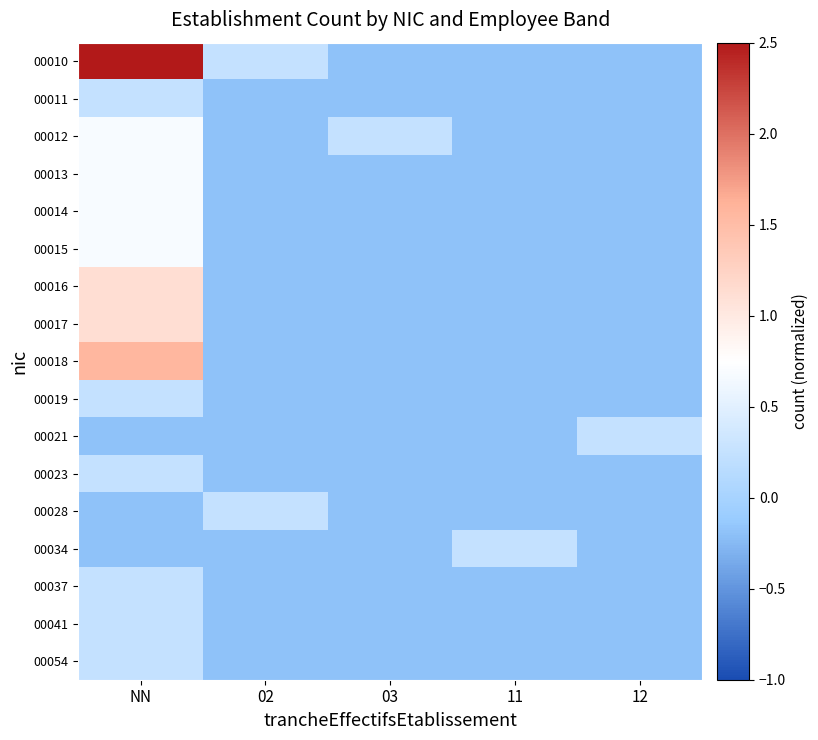

Which series has the largest total across all categories?

00010